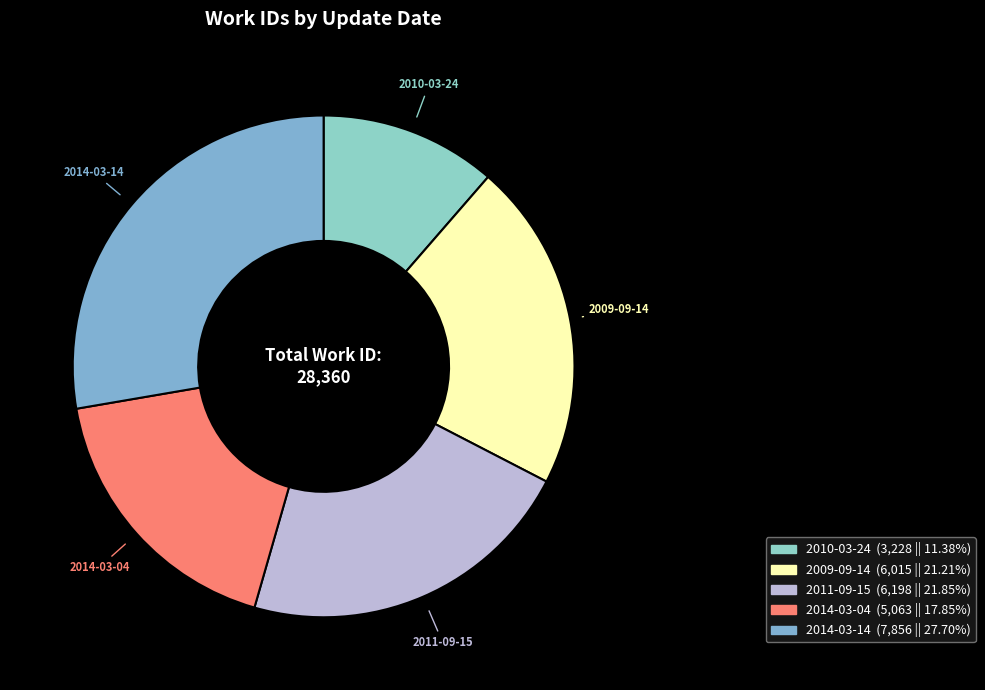

True or false: 2014-03-14 accounts for 28% of the total.

True